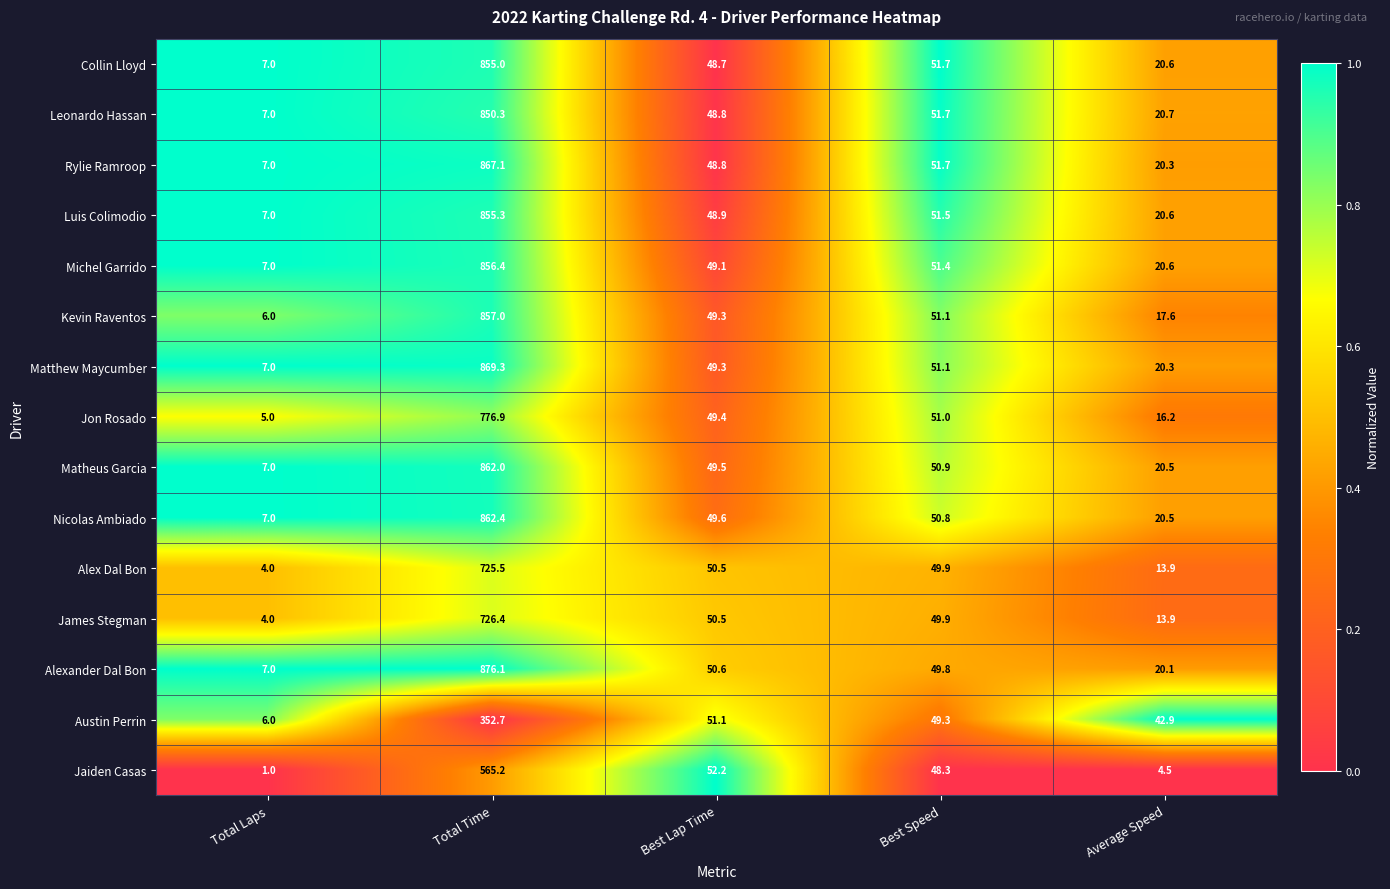

What is the minimum value shown in the chart?

1.0